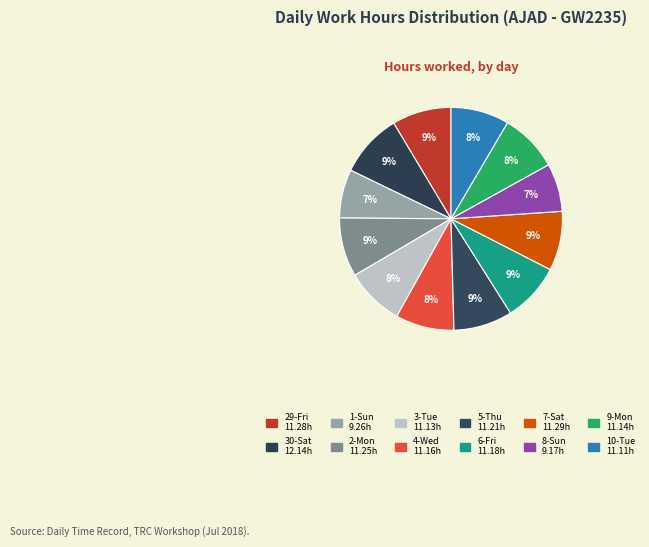

Is it true that 8-Sun is 1% of the pie?

False